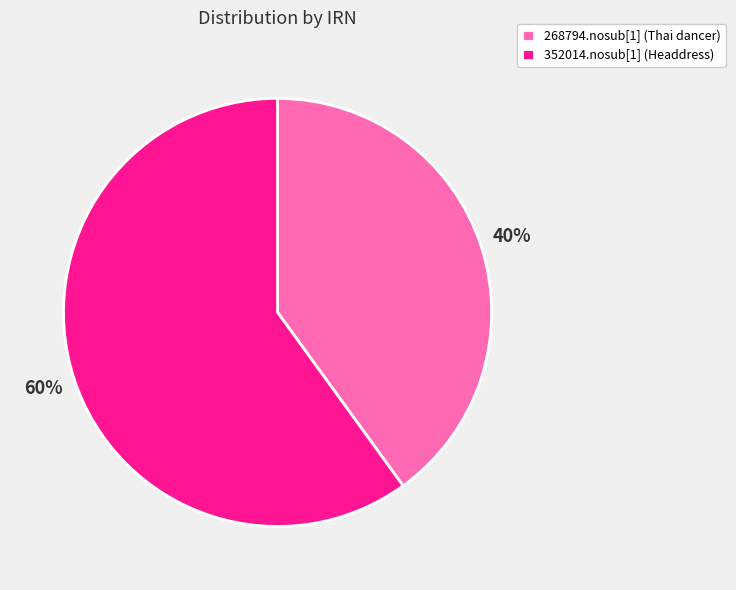

Is the sum of 352014.nosub[1] (Headdress) and 268794.nosub[1] (Thai dancer) greater than half?

Yes